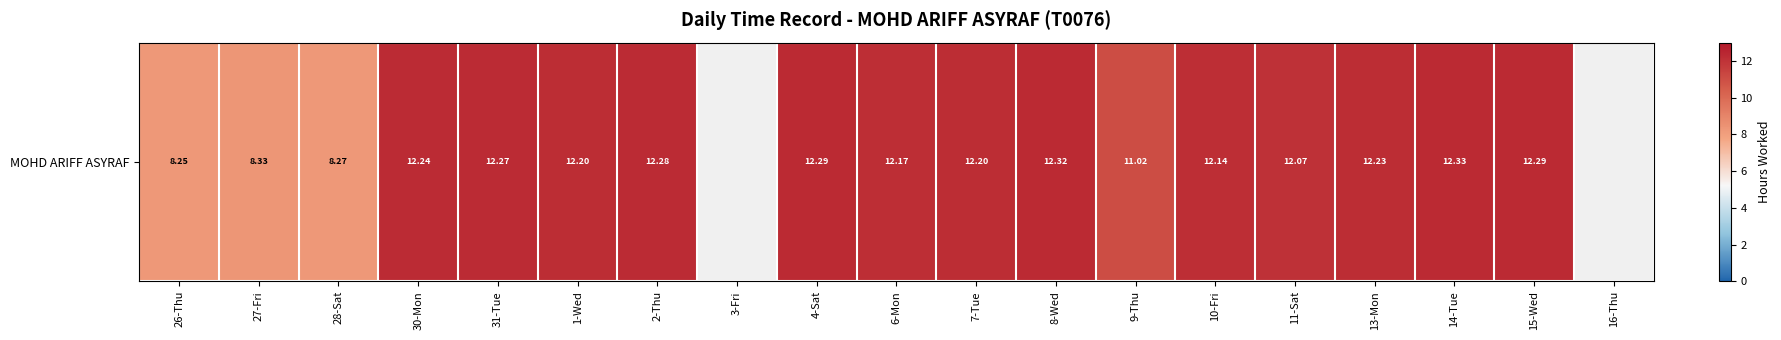

Reading right to left, what are all the values shown in this chart?

16-Thu=0.0	15-Wed=12.3	14-Tue=12.3	13-Mon=12.2	11-Sat=12.1	10-Fri=12.1	9-Thu=11.0	8-Wed=12.3	7-Tue=12.2	6-Mon=12.2	4-Sat=12.3	3-Fri=0.0	2-Thu=12.3	1-Wed=12.2	31-Tue=12.3	30-Mon=12.2	28-Sat=8.3	27-Fri=8.3	26-Thu=8.2